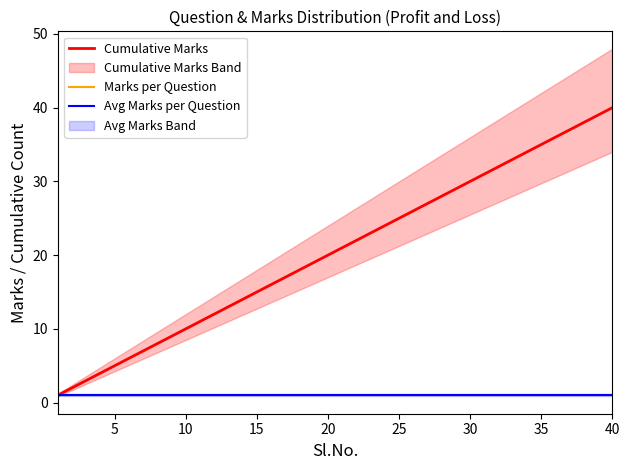

True or false: Cumulative Marks and Avg Marks per Question intersect in this chart.

False